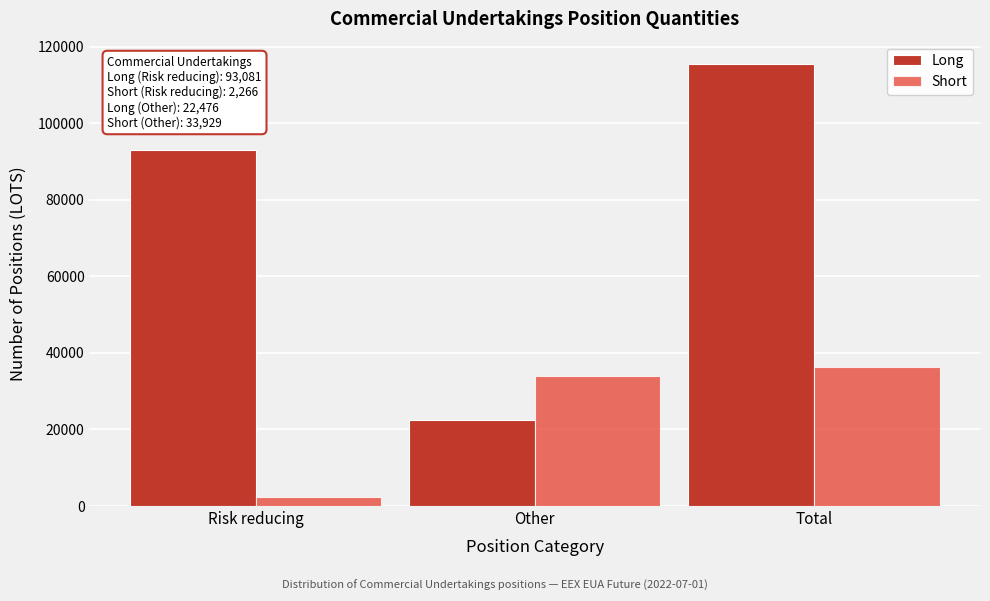

Reading left to right, extract all data points from this chart.

Long: 93081	22476	115557
Short: 2266	33929	36195